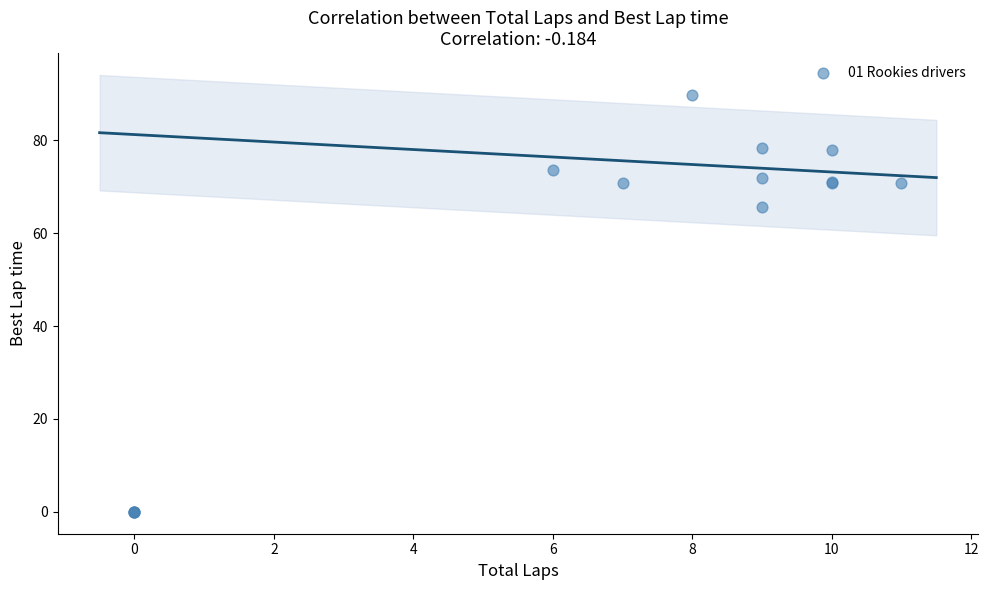

What Y value in the scatter plot is closest to 44?

65.7